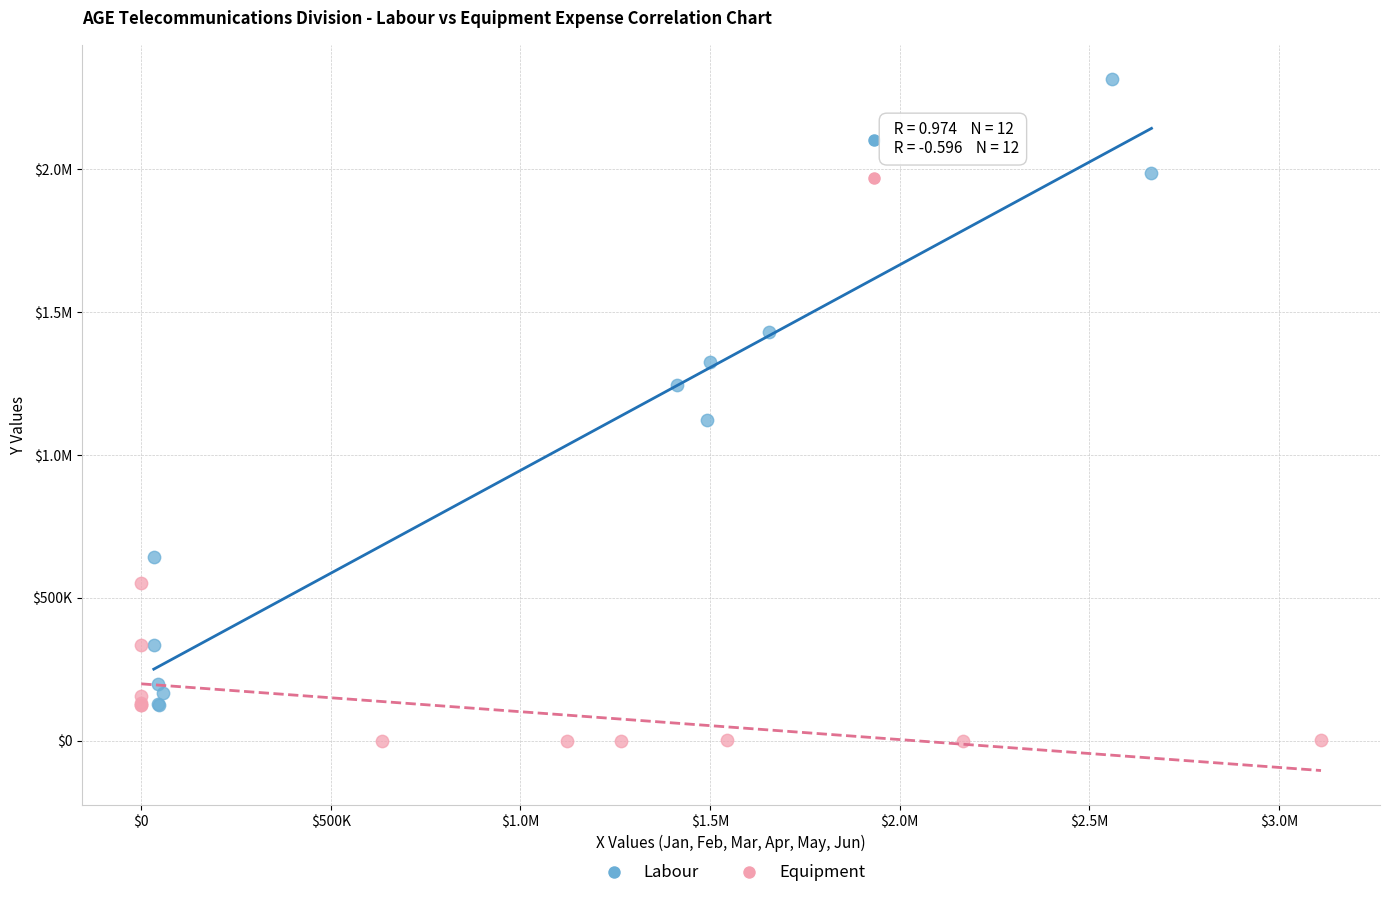

What are all the series names shown in the legend?

Labour, Equipment